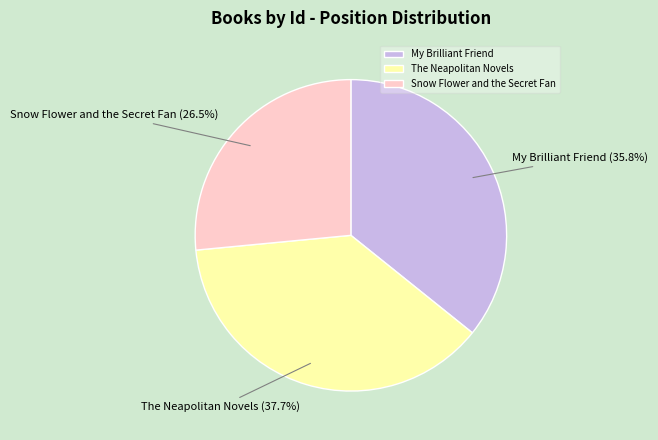

Does The Neapolitan Novels account for over 50% of the chart?

No